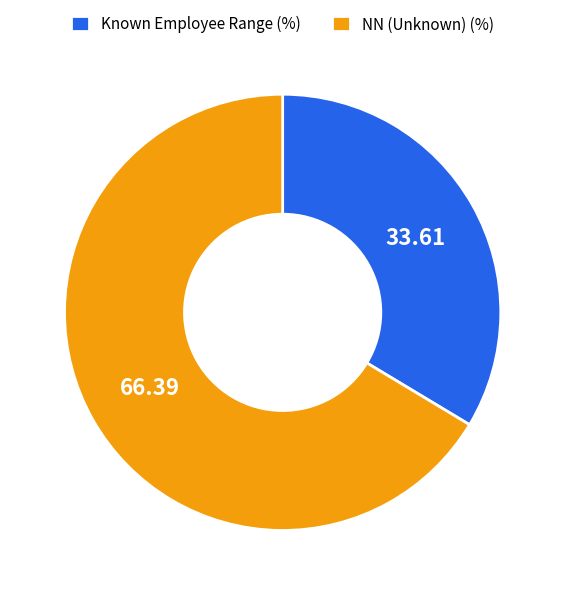

What is the ratio of the value at NN (Unknown) (%) to the value at Known Employee Range (%)?

2.0